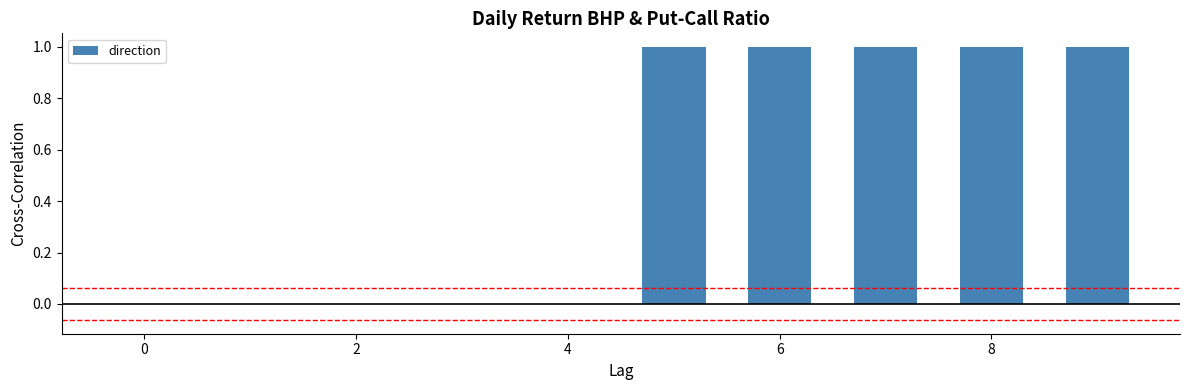

What is the sum of all values?

5